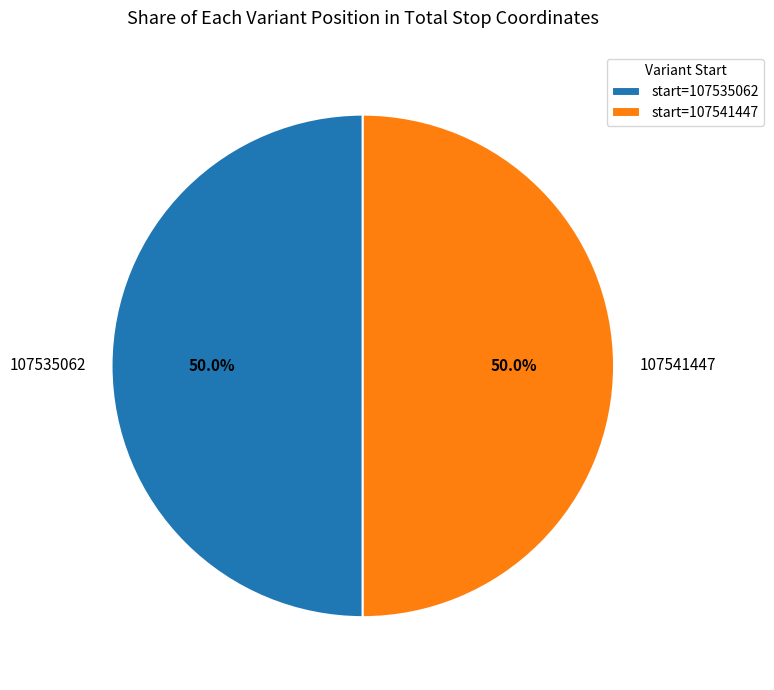

Is it true that 107535062 is 50% of the pie?

True